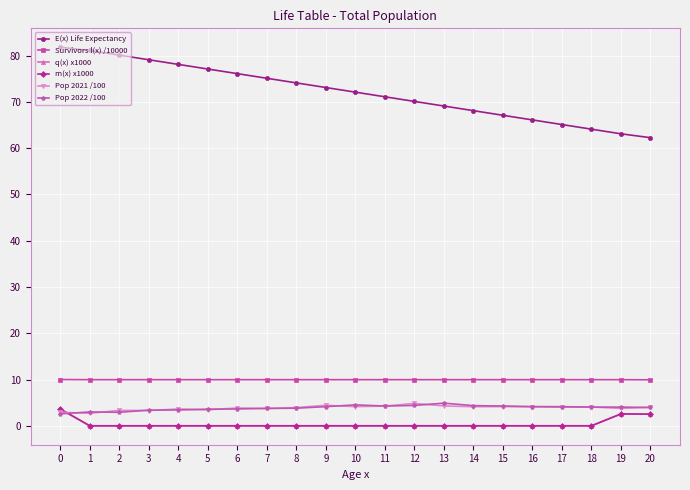

The value of m(x) x1000 at 3 is 0.0. True or false?

True